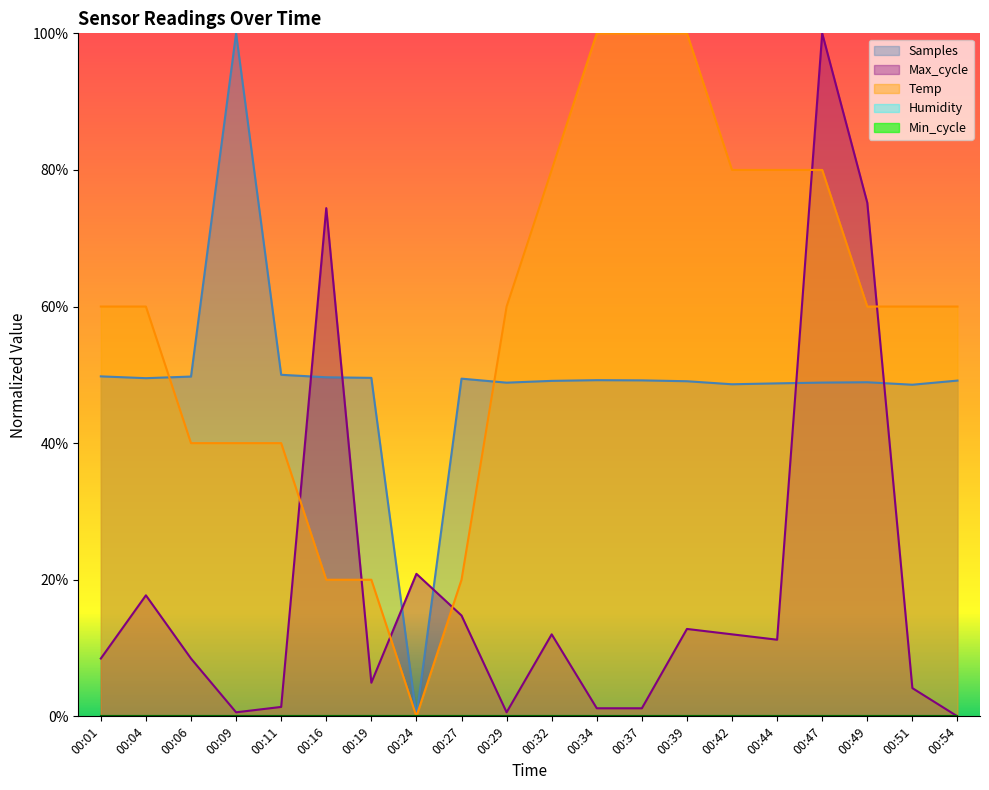

Where is Temp nearest to the value 0?

00:24